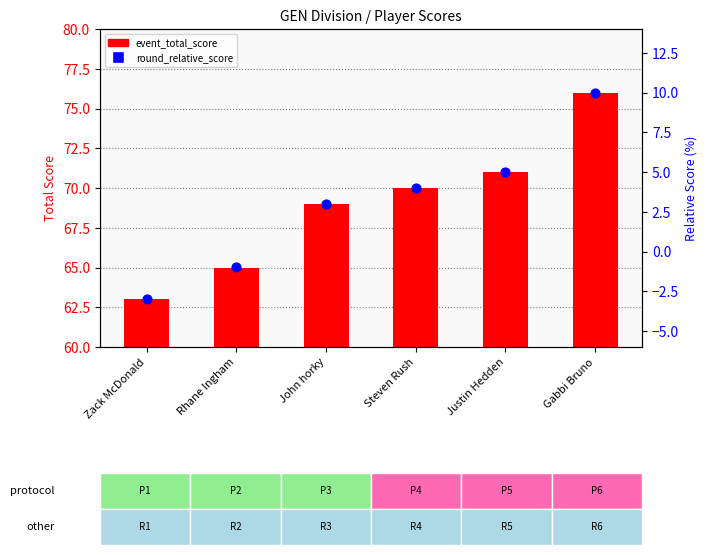

At how many categories does at least one series exceed 27?

6